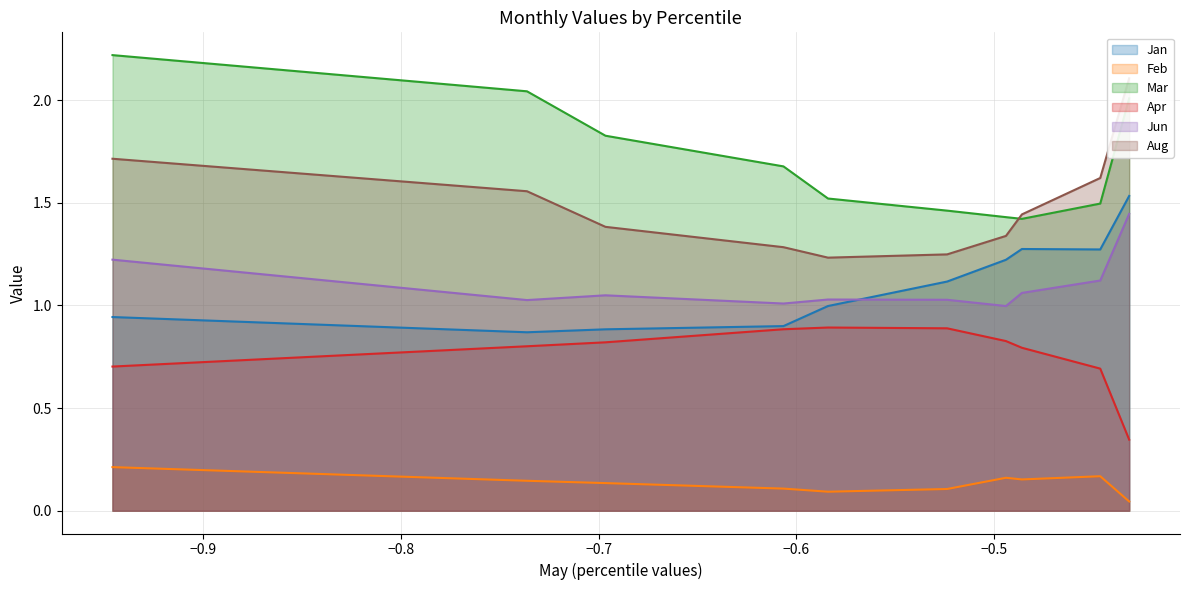

What are all the series names shown in the legend?

Jan, Feb, Mar, Apr, Jun, Aug